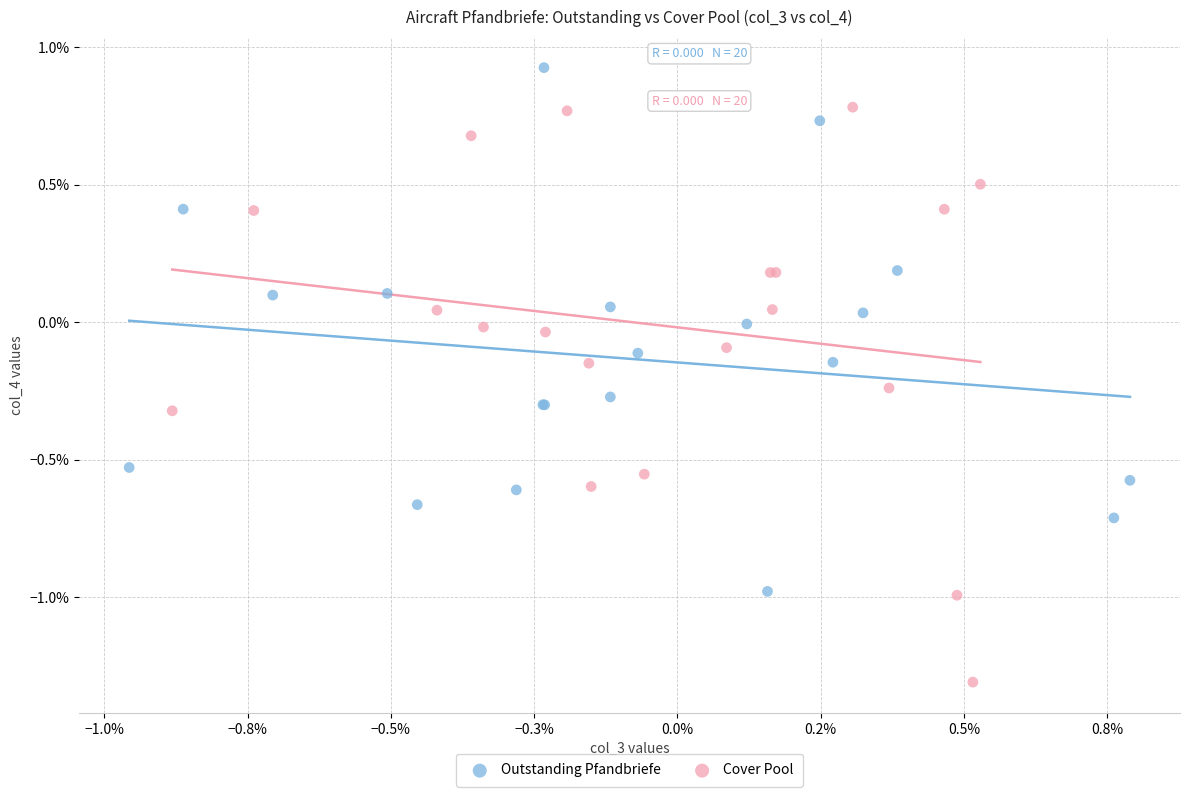

Which series contains the lowest Y value?

Cover Pool